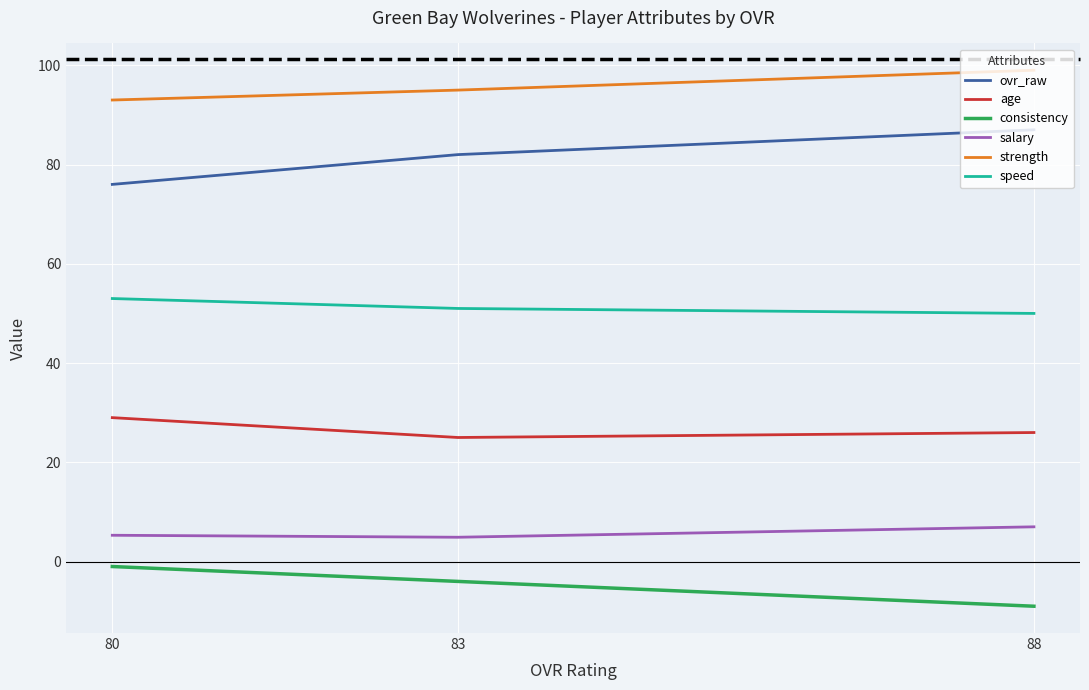

At how many categories does at least one series exceed 5?

3